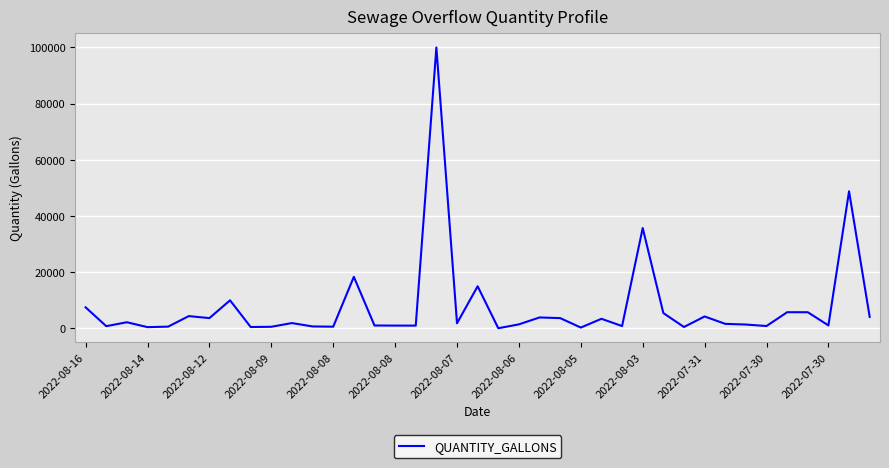

What is the maximum value shown in the chart?

99999